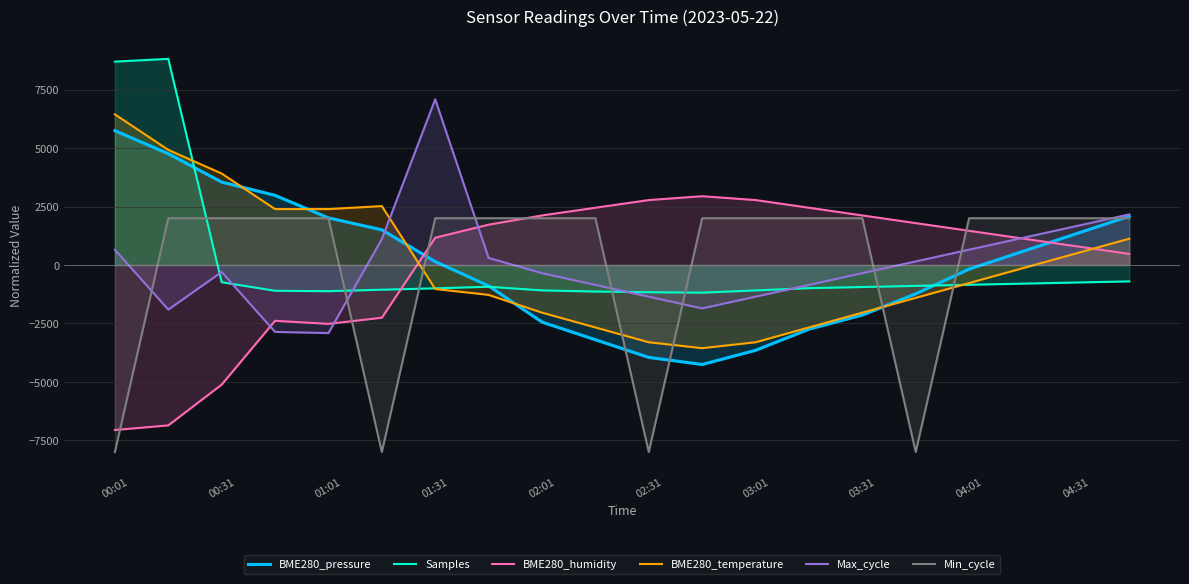

What is the minimum value shown in the chart?

-8000.0